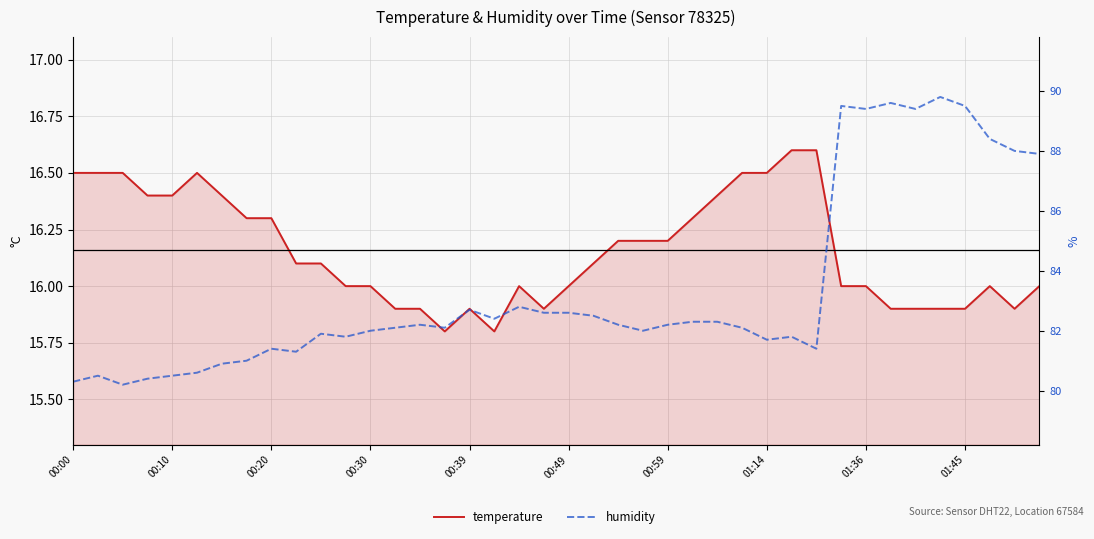

Where does the humidity series first go above 82?

13